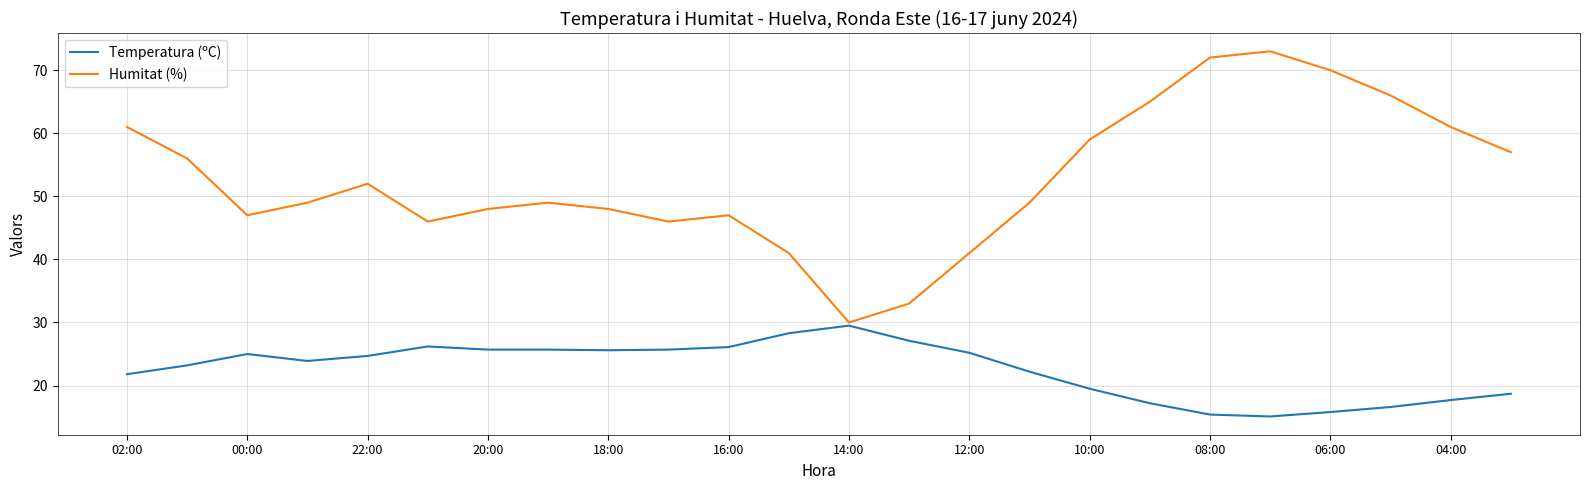

What is the greatest value displayed?

73.0